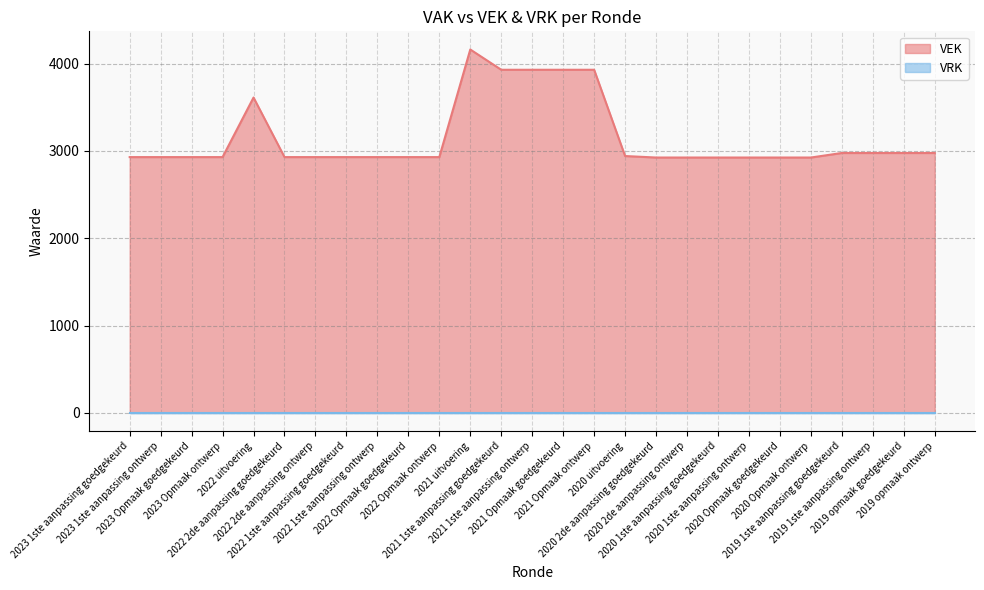

Reading left to right, list all the values displayed in this chart.

2023 1ste aanpassing goedgekeurd=2929	2023 1ste aanpassing ontwerp=2929	2023 Opmaak goedgekeurd=2929	2023 Opmaak ontwerp=2929	2022 uitvoering=3611	2022 2de aanpassing goedgekeurd=2929	2022 2de aanpassing ontwerp=2929	2022 1ste aanpassing goedgekeurd=2929	2022 1ste aanpassing ontwerp=2929	2022 Opmaak goedgekeurd=2929	2022 Opmaak ontwerp=2929	2021 uitvoering=4161	2021 1ste aanpassing goedgekeurd=3929	2021 1ste aanpassing ontwerp=3929	2021 Opmaak goedgekeurd=3929	2021 Opmaak ontwerp=3929	2020 uitvoering=2941	2020 2de aanpassing goedgekeurd=2924	2020 2de aanpassing ontwerp=2924	2020 1ste aanpassing goedgekeurd=2924	2020 1ste aanpassing ontwerp=2924	2020 Opmaak goedgekeurd=2924	2020 Opmaak ontwerp=2924	2019 1ste aanpassing goedgekeurd=2976	2019 1ste aanpassing ontwerp=2976	2019 opmaak goedgekeurd=2976	2019 opmaak ontwerp=2976